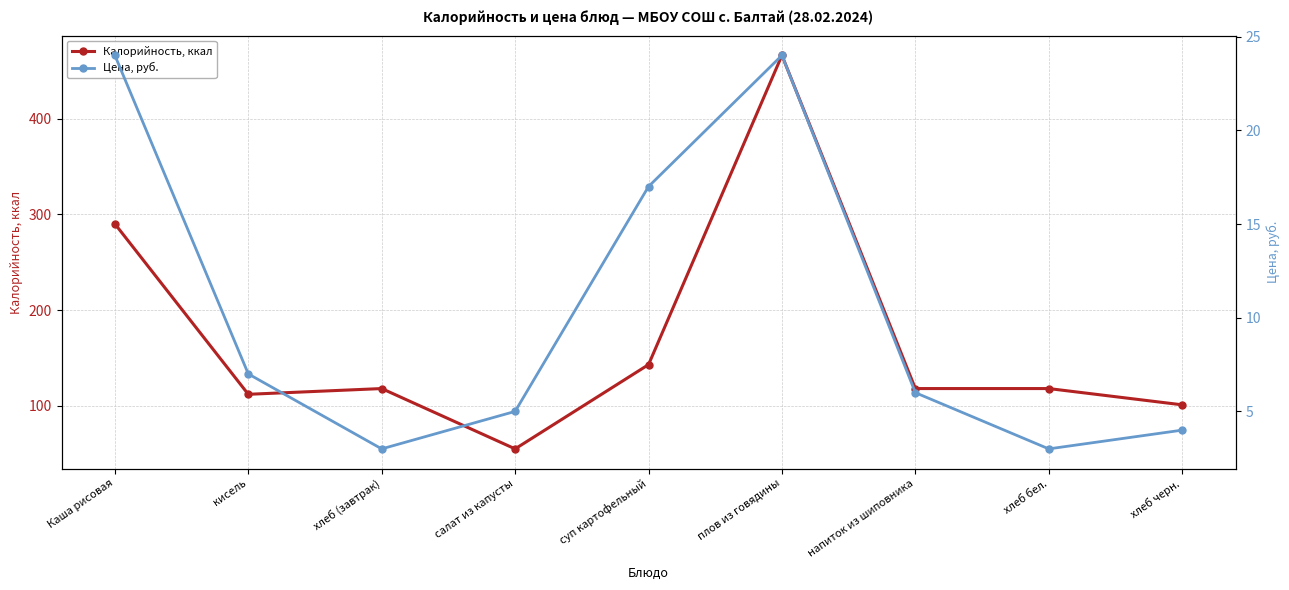

How many lines are shown in the chart?

2